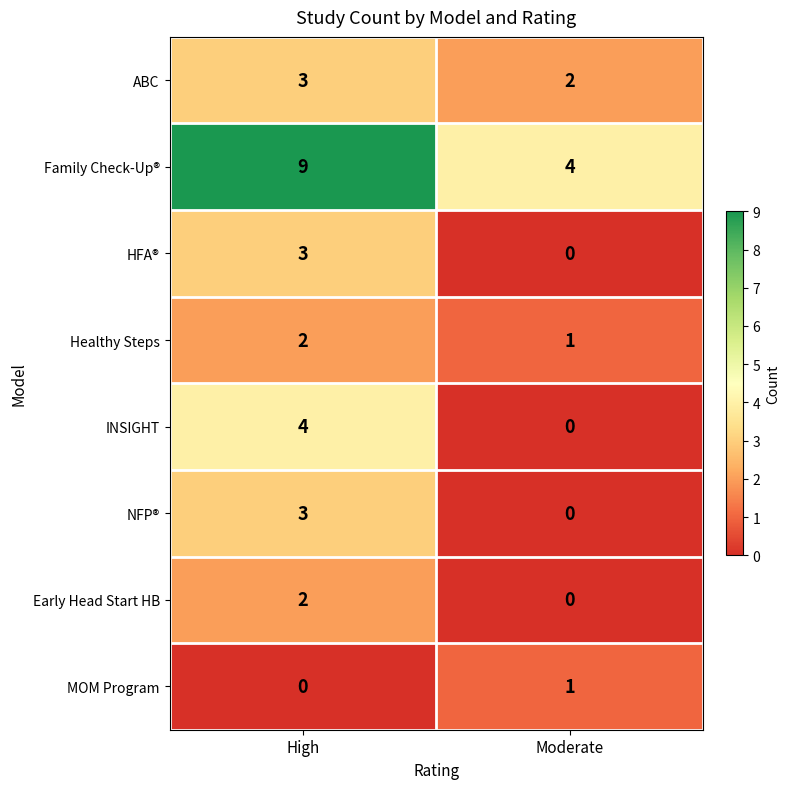

List the labels in order of HFA® value, largest first.

High, Moderate